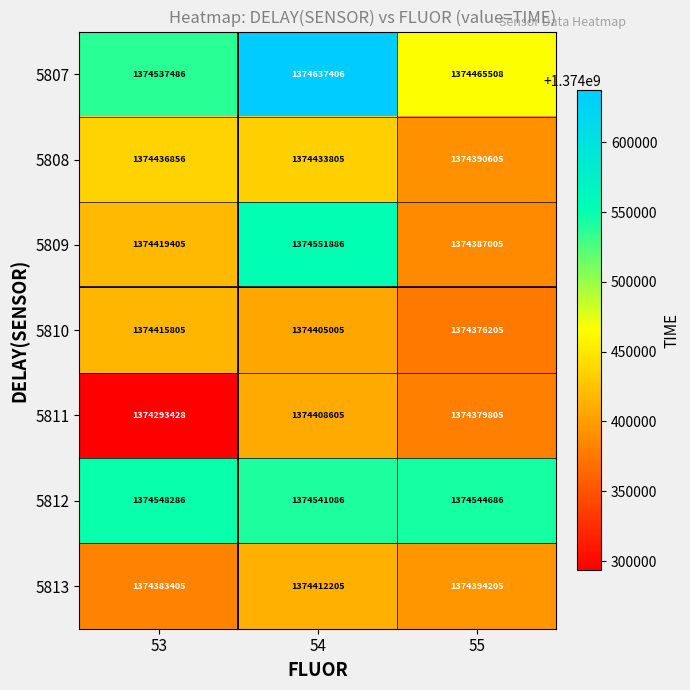

What is the maximum value shown in the chart?

1374637406